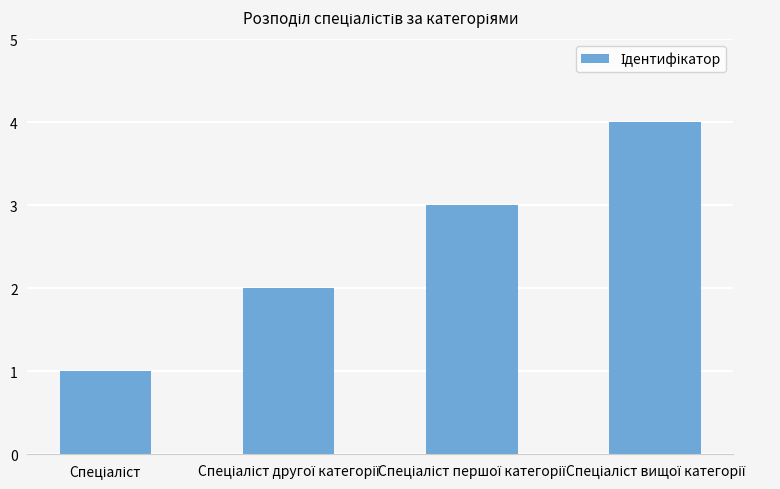

What is the difference between the maximum and minimum values?

3